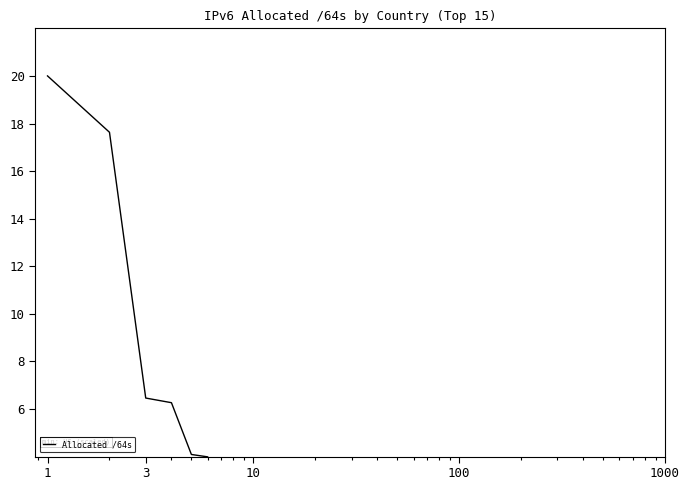

What is the maximum value shown in the chart?

20.0